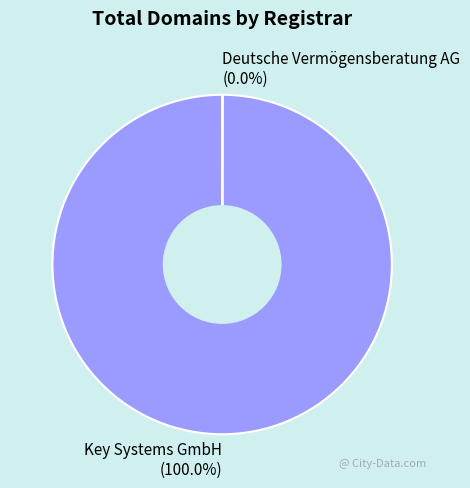

Is there any slice that represents more than half of the pie?

Yes